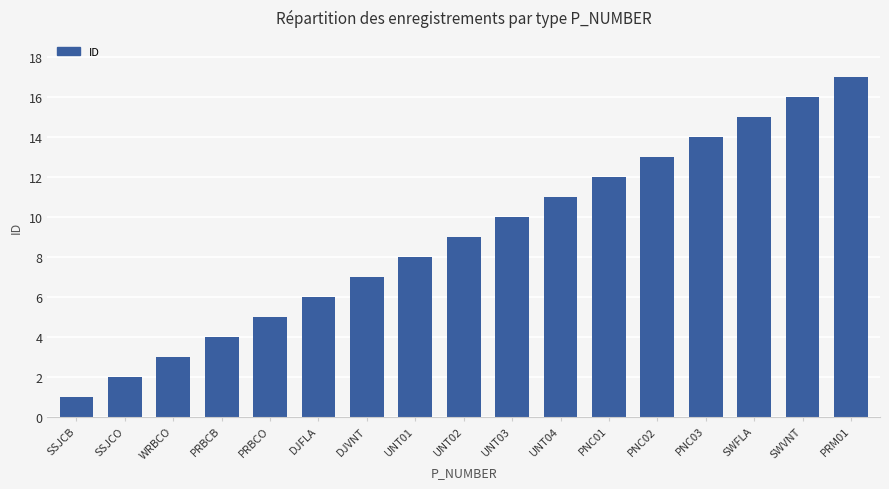

List the labels in order of value, largest first.

PRM01, SWVNT, SWFLA, PNC03, PNC02, PNC01, UNT04, UNT03, UNT02, UNT01, DJVNT, DJFLA, PRBCO, PRBCB, WRBCO, SSJCO, SSJCB